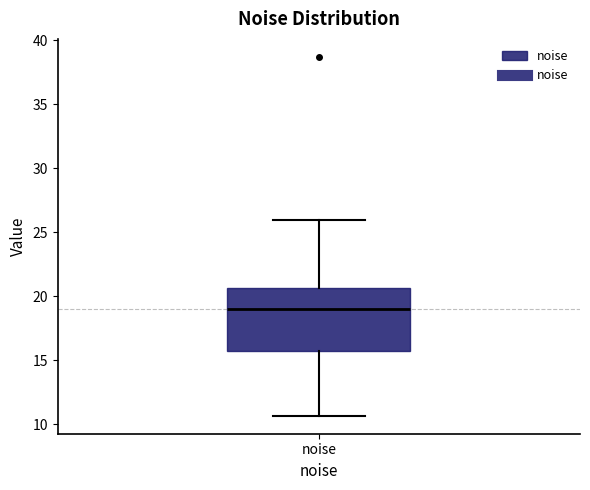

Where does the upper whisker of the box for noise end on the y-axis? The values are not printed on the chart, so give them approximately, as read against the axis.

26.0